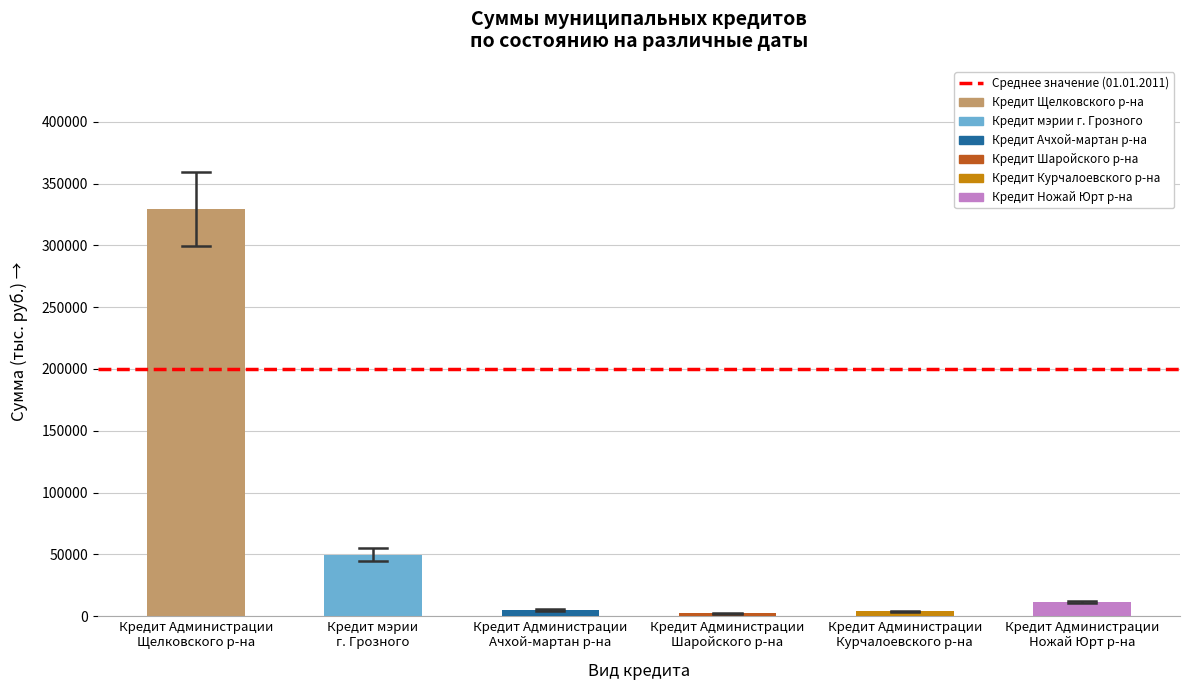

What is the value of the 2nd bar from the left?

49800.0